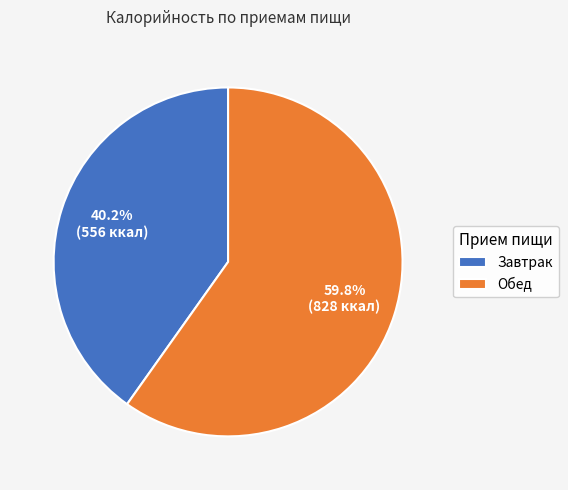

Which has a higher value, Завтрак or Обед?

Обед